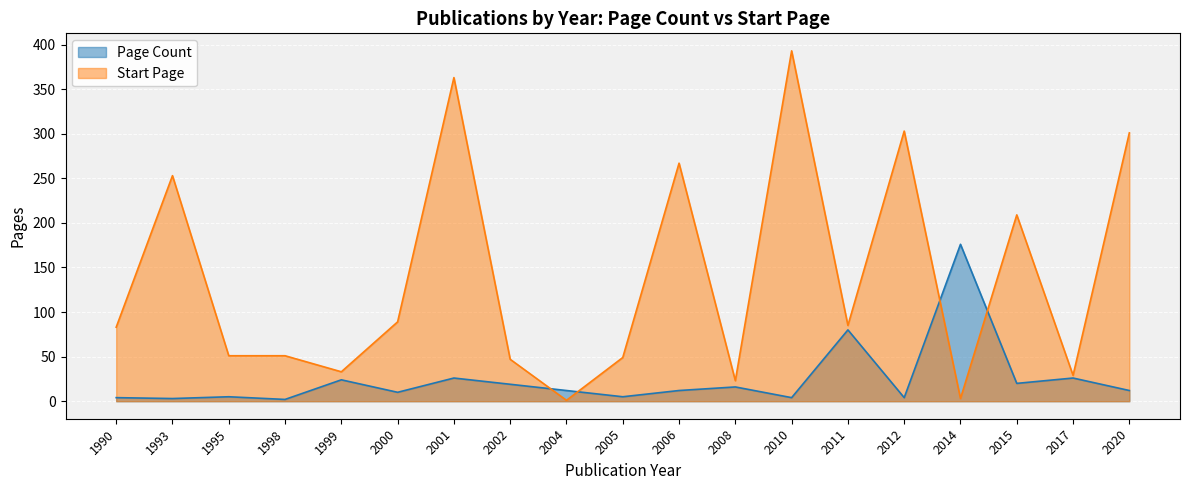

What is the approximate value of Start Page at 2005, to the nearest 5?

50